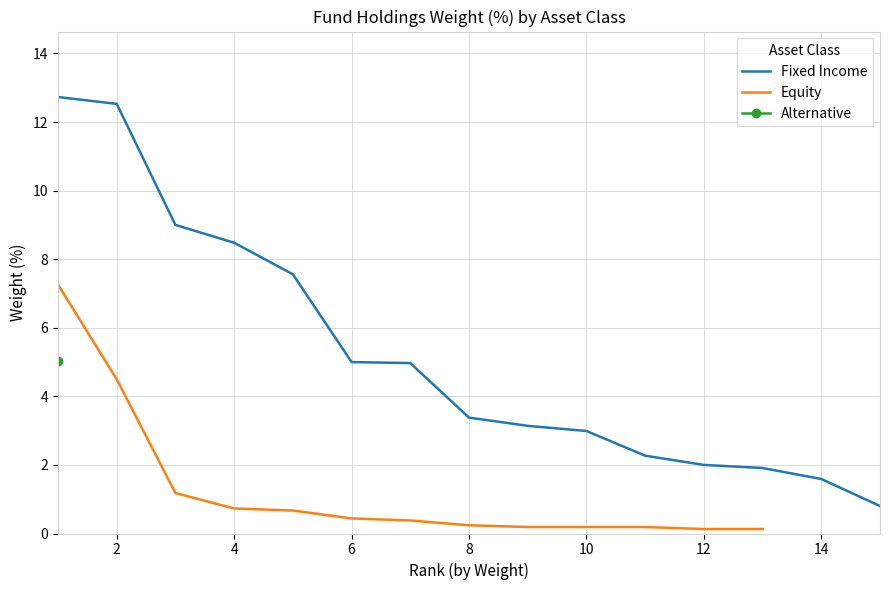

True or false: Fixed Income has a value of 3.0 at 10.

True